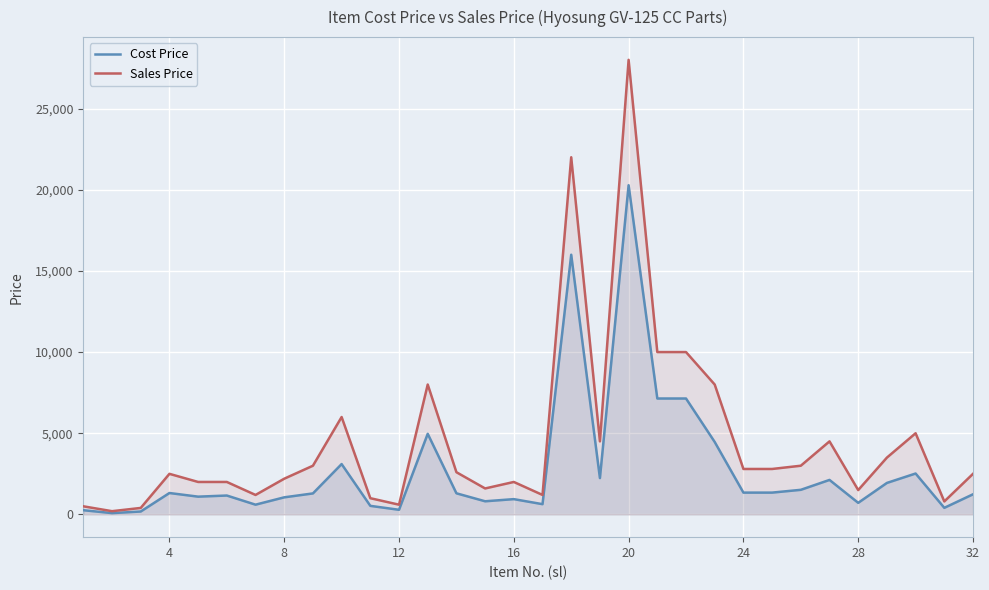

True or false: Cost Price and Sales Price cross at least once.

False